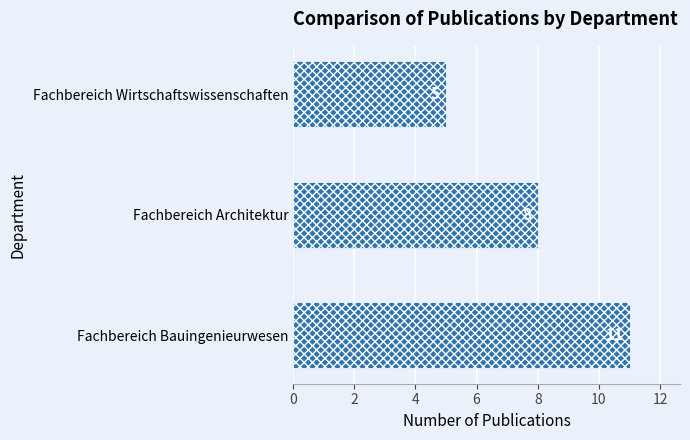

Is it true that the value at Fachbereich Wirtschaftswissenschaften is 7?

False